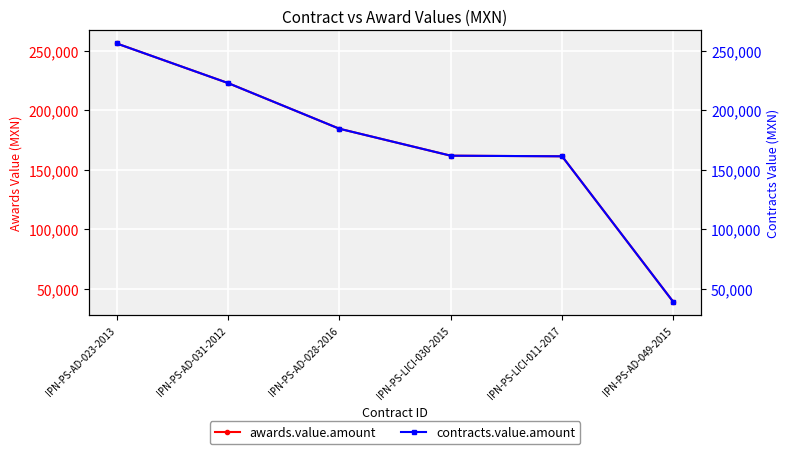

True or false: contracts.value.amount has more than 2 points higher than both neighbors.

False